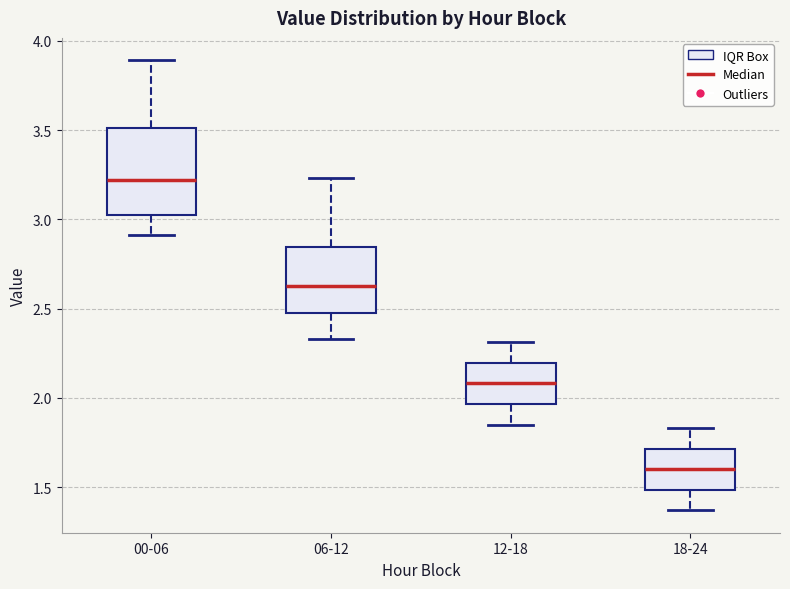

Reading left to right, read every box against the y-axis: the position of its median line, the range the box covers, and the ends of its whiskers. The values are not printed on the chart, so give them approximately, as read against the axis.

00-06: median 3.20, box 3.00 to 3.50, whiskers 2.90 to 3.90
06-12: median 2.65, box 2.45 to 2.85, whiskers 2.35 to 3.25
12-18: median 2.10, box 1.95 to 2.20, whiskers 1.85 to 2.30
18-24: median 1.60, box 1.50 to 1.70, whiskers 1.35 to 1.85